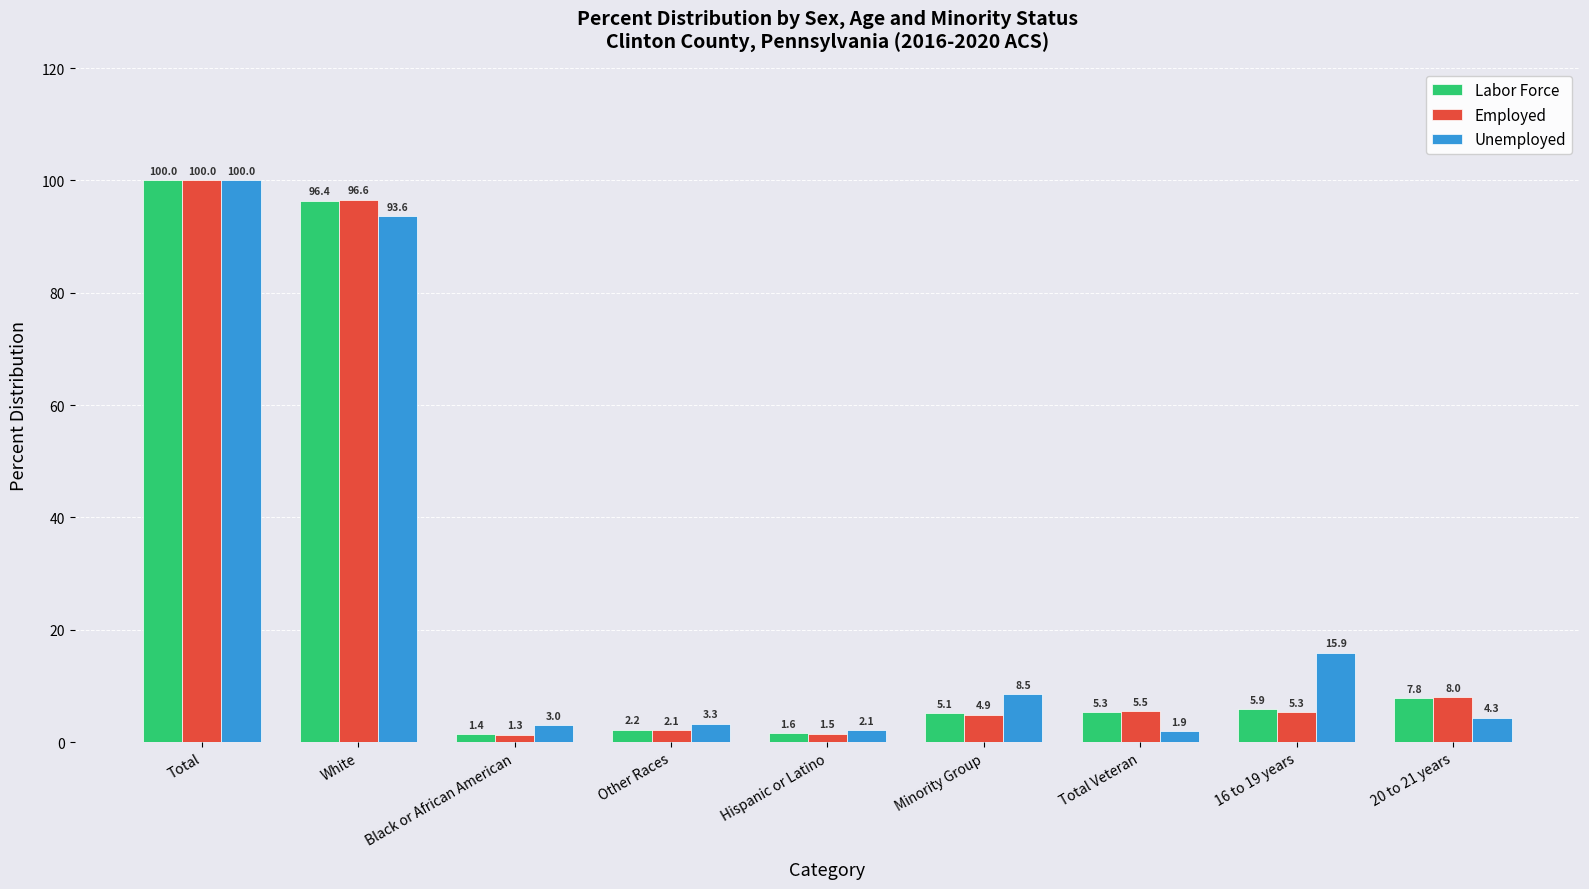

What are all the series names shown in the legend?

Labor Force, Employed, Unemployed